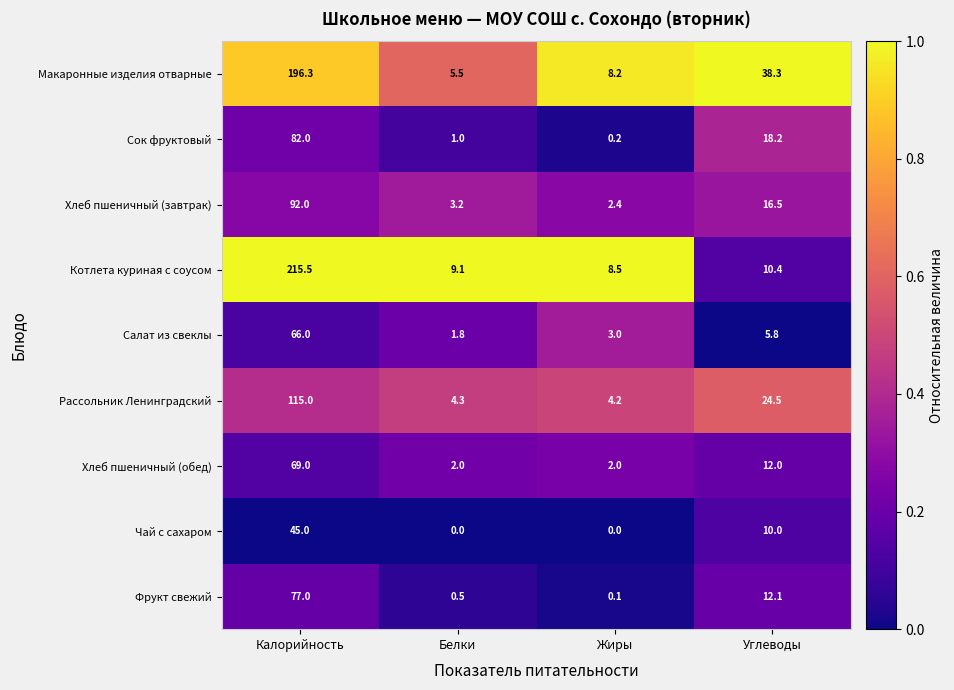

What is the total value across all series at Жиры?

28.6